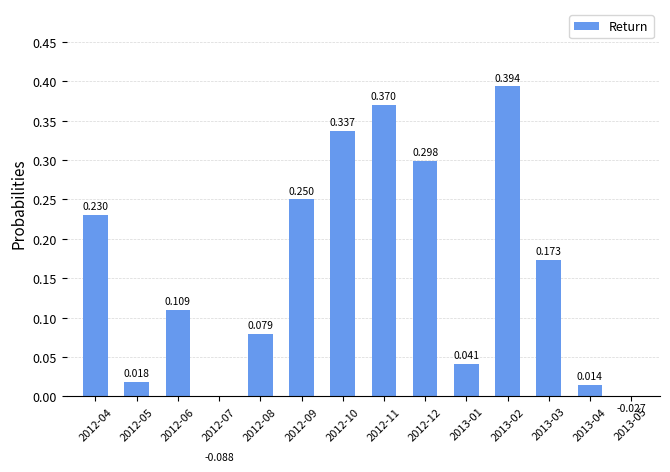

How many values are below 0?

2